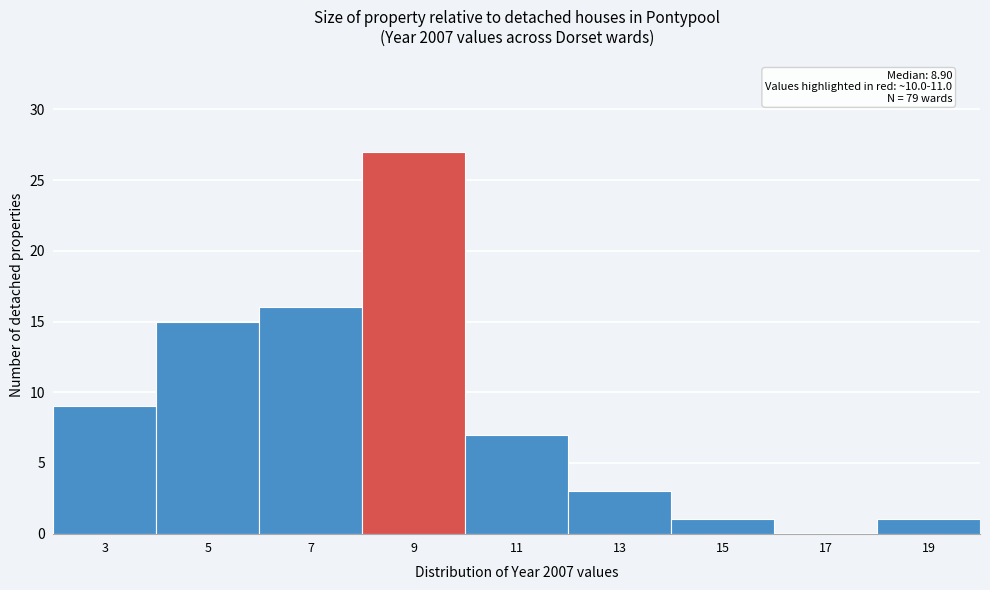

Reading left to right, transcribe all the data shown in this chart.

3=9	5=15	7=16	9=27	11=7	13=3	15=1	17=0	19=1